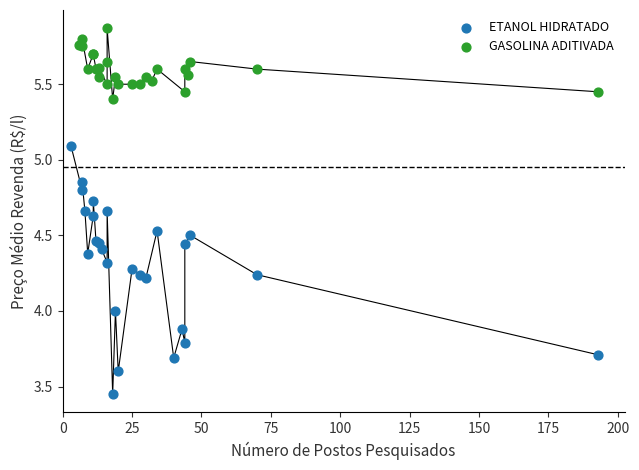

Which series contains the lowest Y value?

ETANOL HIDRATADO